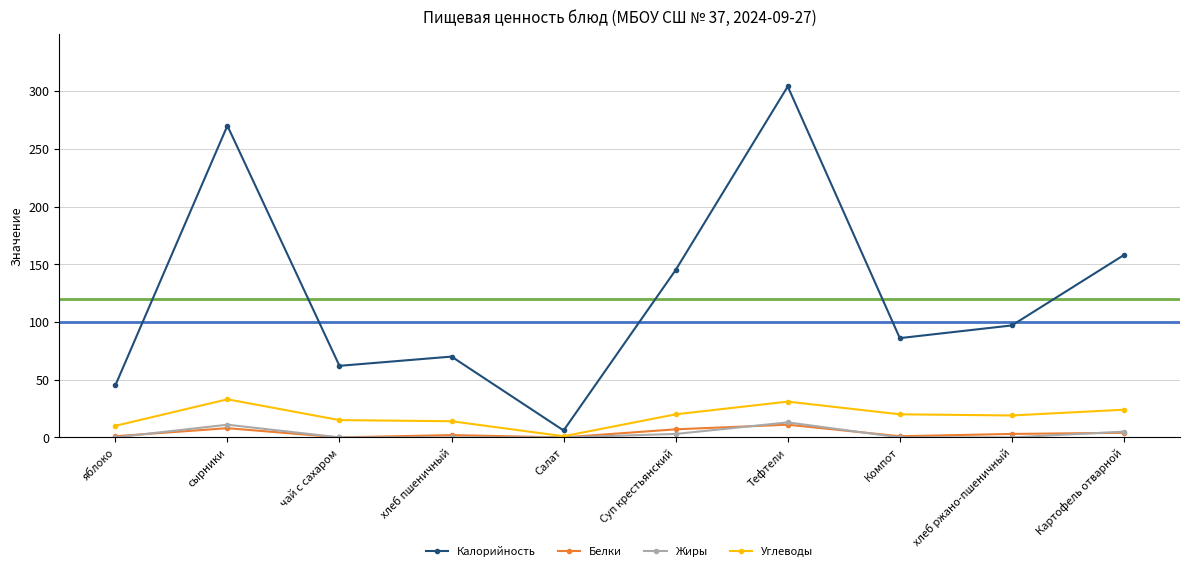

The value of Углеводы at Тефтели is 11. True or false?

False